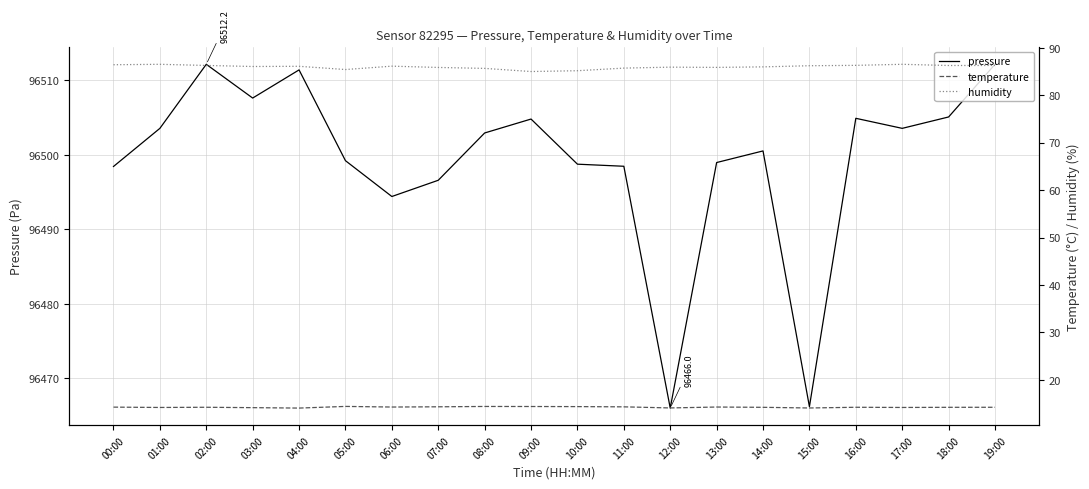

At which category does the chart reach its minimum across all series?

04:00